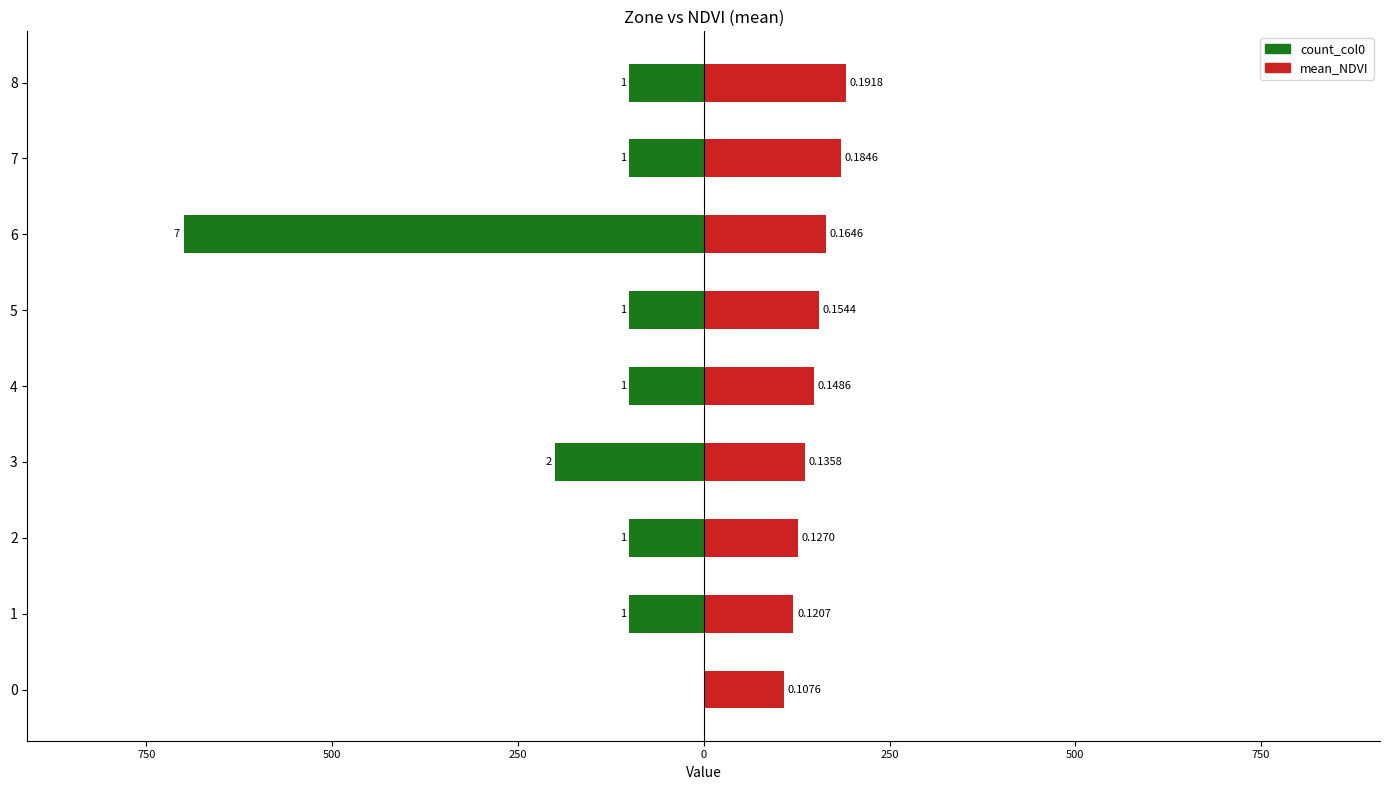

Reading left to right, transcribe all the data shown in this chart.

count_col0: 0.0	-100.0	-100.0	-200.0	-100.0	-100.0	-700.0	-100.0	-100.0
mean_NDVI: 107.6	120.7	127.0	135.8	148.6	154.4	164.6	184.6	191.8